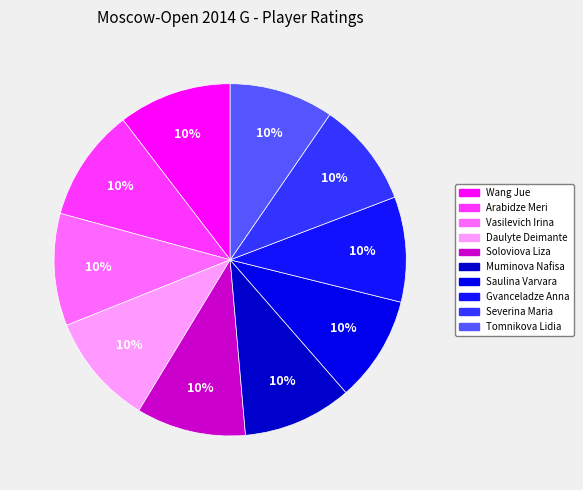

How many segments does this pie chart have?

10